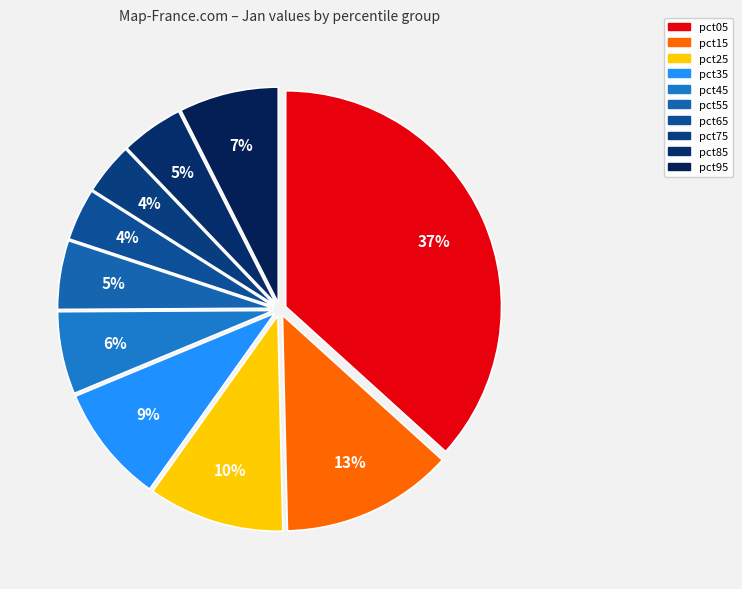

Rank the categories by value from lowest to highest.

pct75, pct65, pct85, pct55, pct45, pct95, pct35, pct25, pct15, pct05